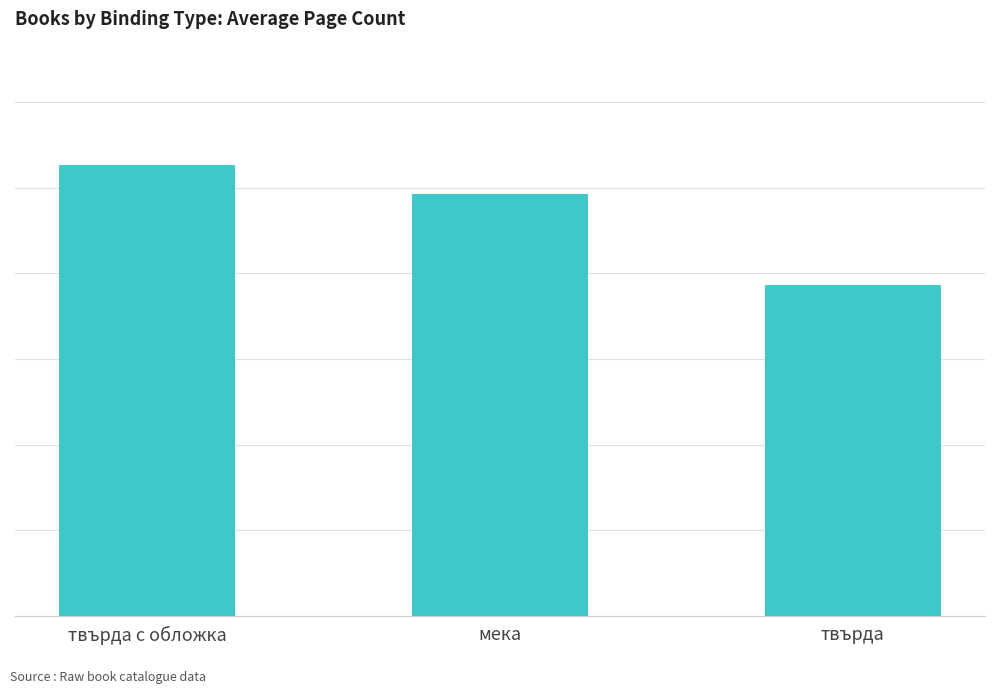

List the labels in order of value, largest first.

твърда с обложка, мека, твърда